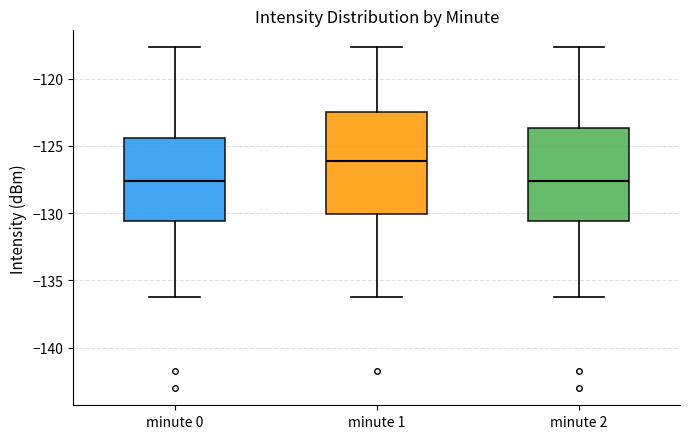

Where does the upper whisker of the box for minute 0 end on the y-axis? The values are not printed on the chart, so give them approximately, as read against the axis.

-117.5